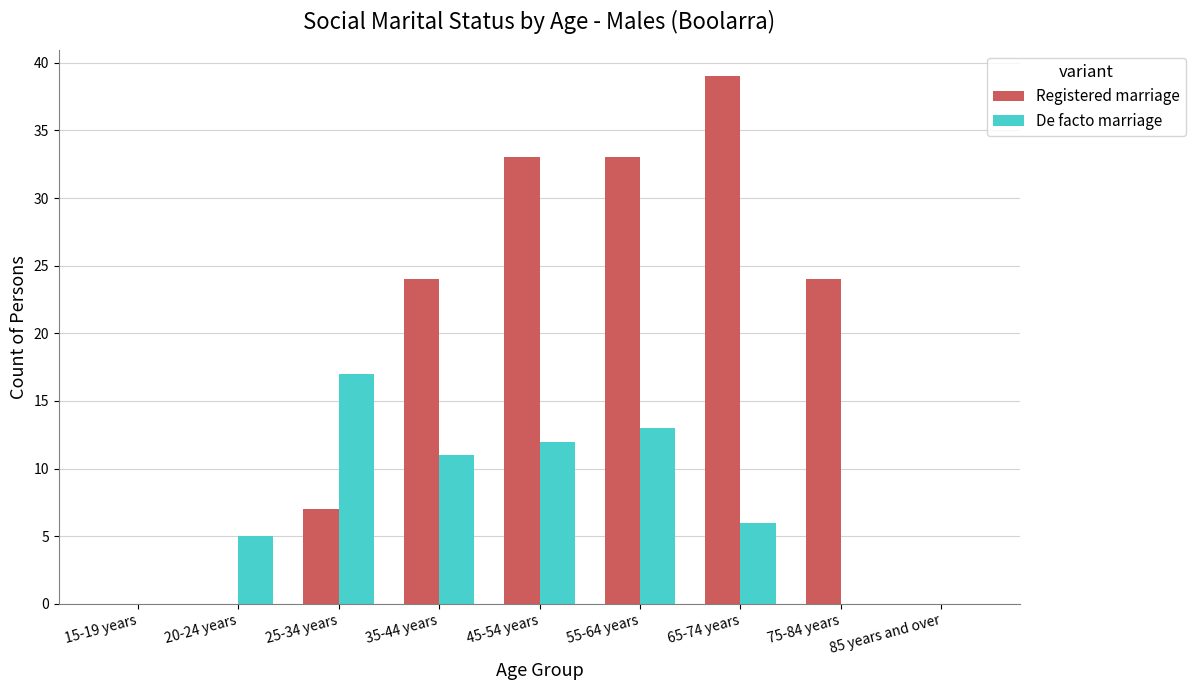

Which series changed the most between 25-34 years and 45-54 years?

Registered marriage